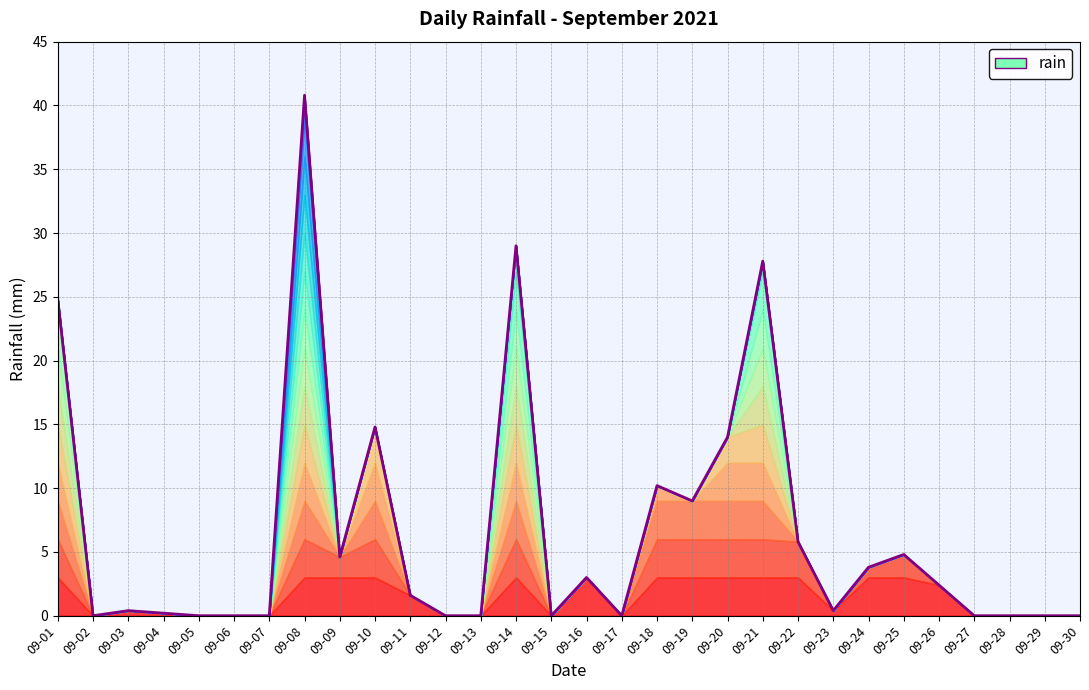

What is the change in value from 09-19 to 09-21?

+18.8